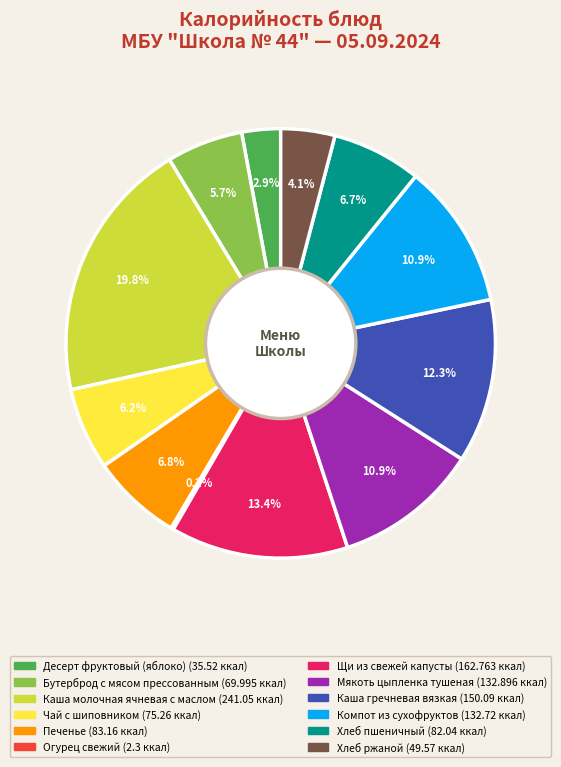

What portion of the pie excludes Мякоть цыпленка тушеная?

89.1%